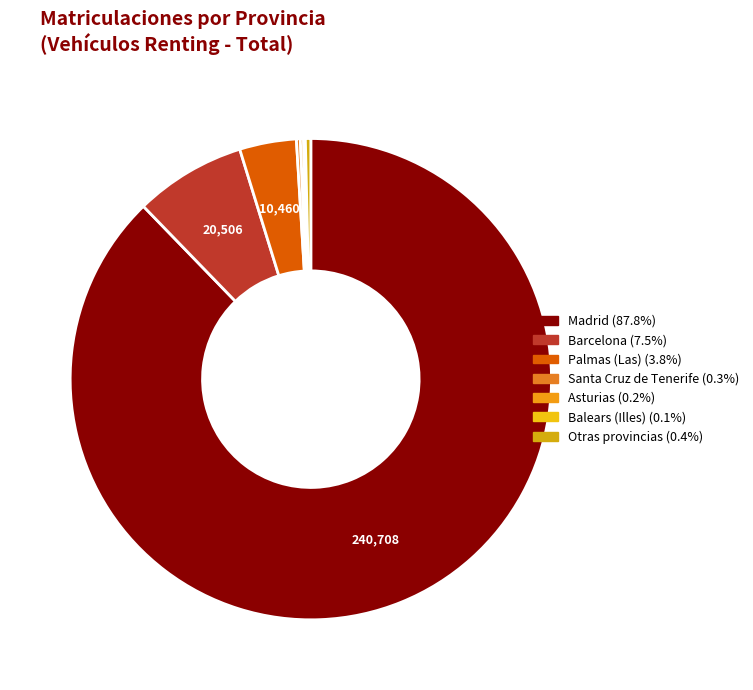

Which category accounts for the majority?

Madrid